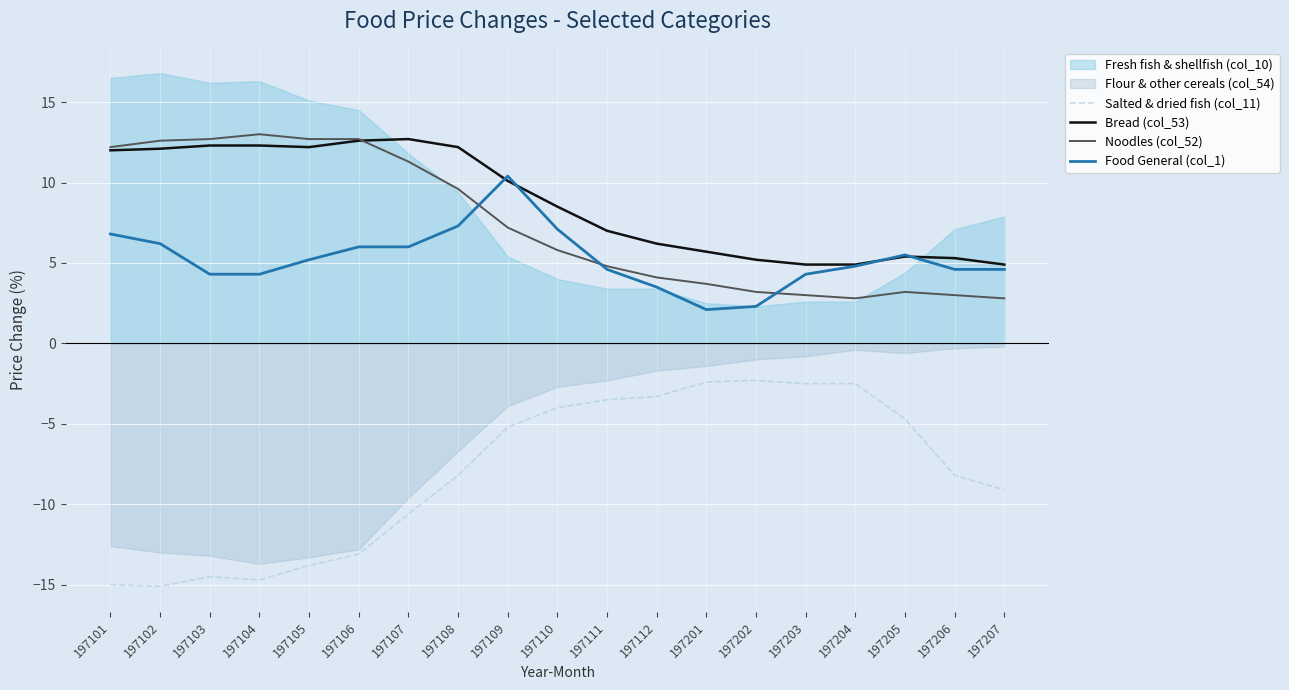

Which category has the lowest value across all series?

197102